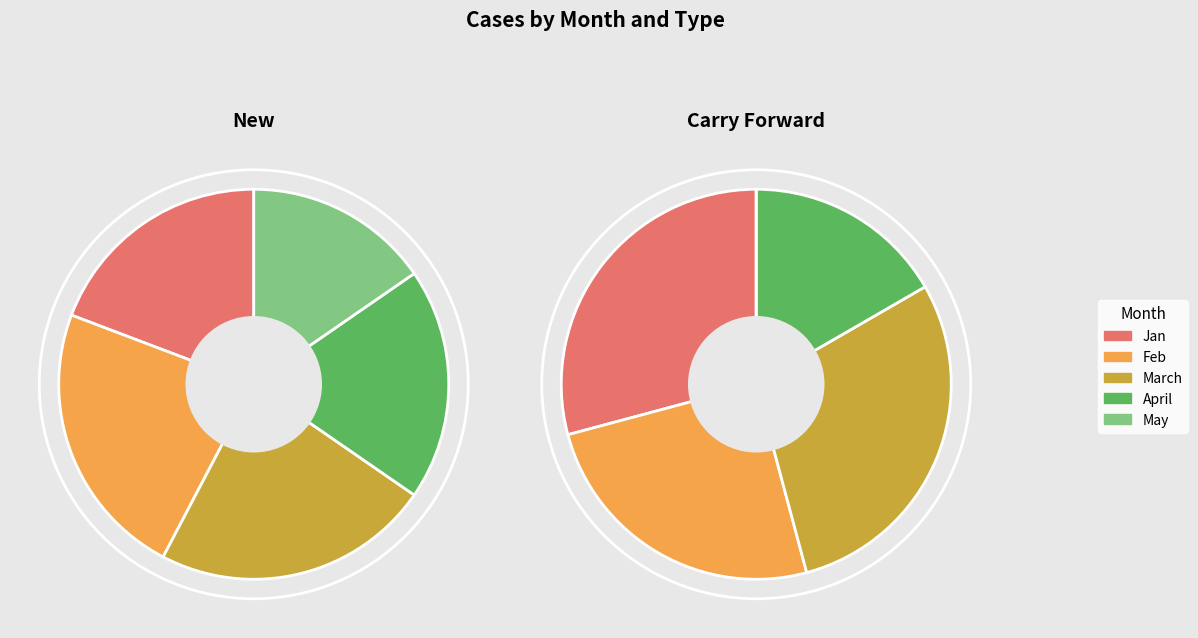

Count the number of slices in the pie.

5